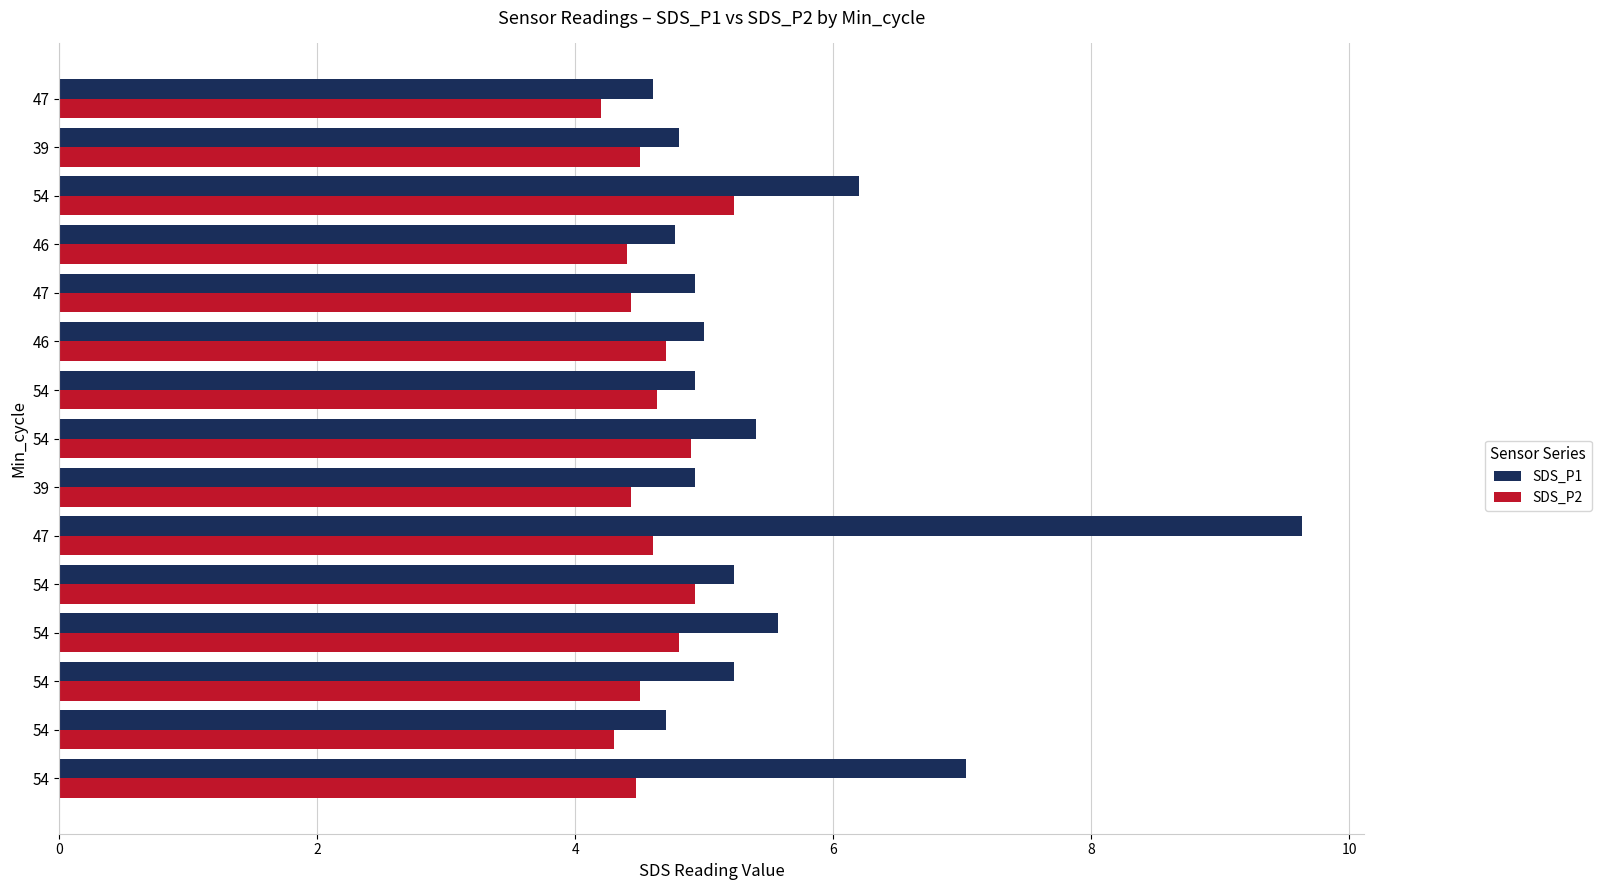

What are all the series names shown in the legend?

SDS_P1, SDS_P2